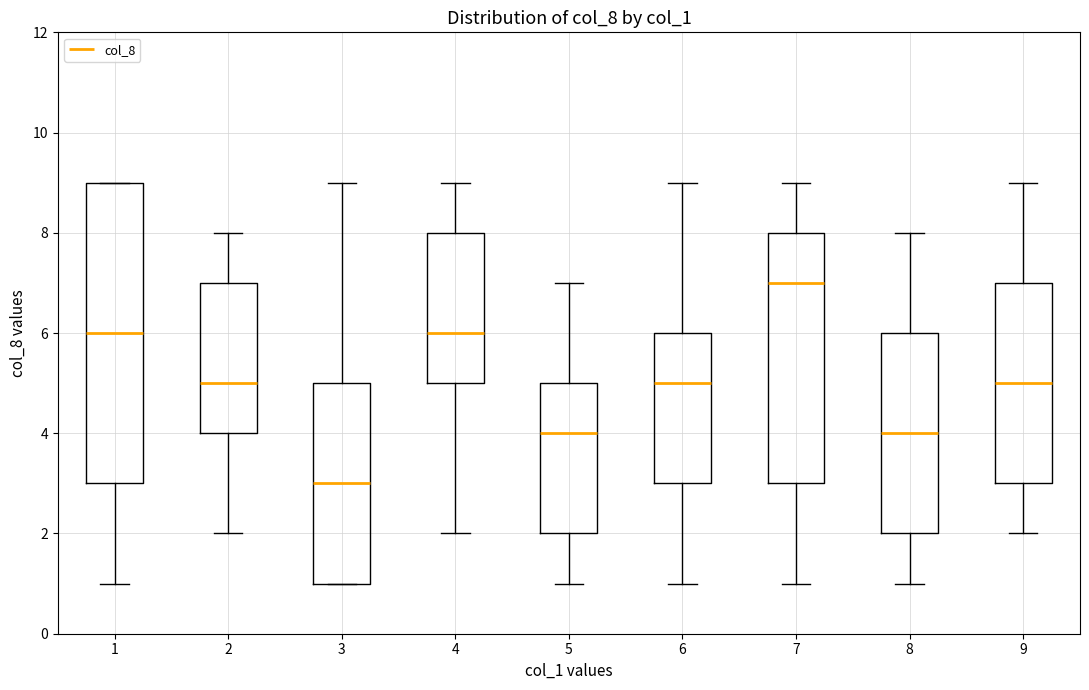

Where does the upper whisker of the box at x = 8 end on the y-axis? The values are not printed on the chart, so give them approximately, as read against the axis.

8